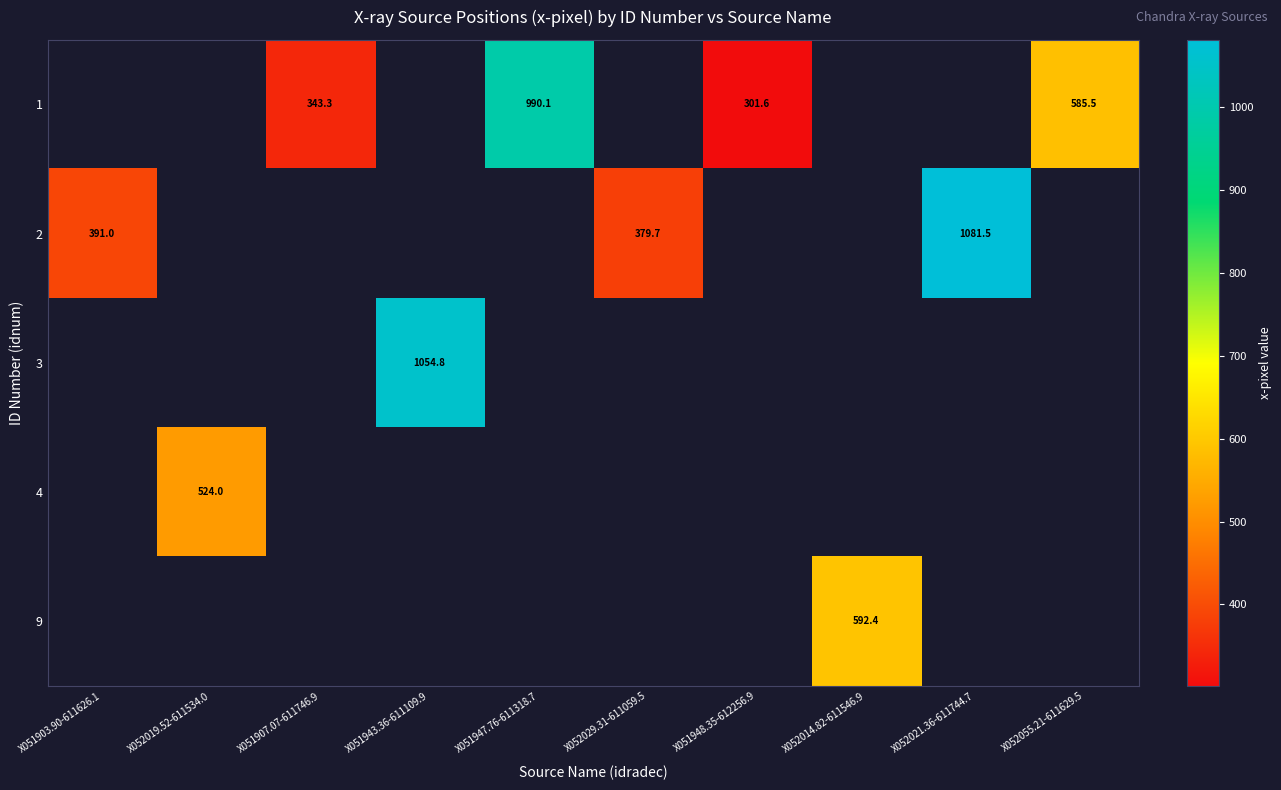

Is it true that 1 equals 990.1 at X051947.76-611318.7?

True